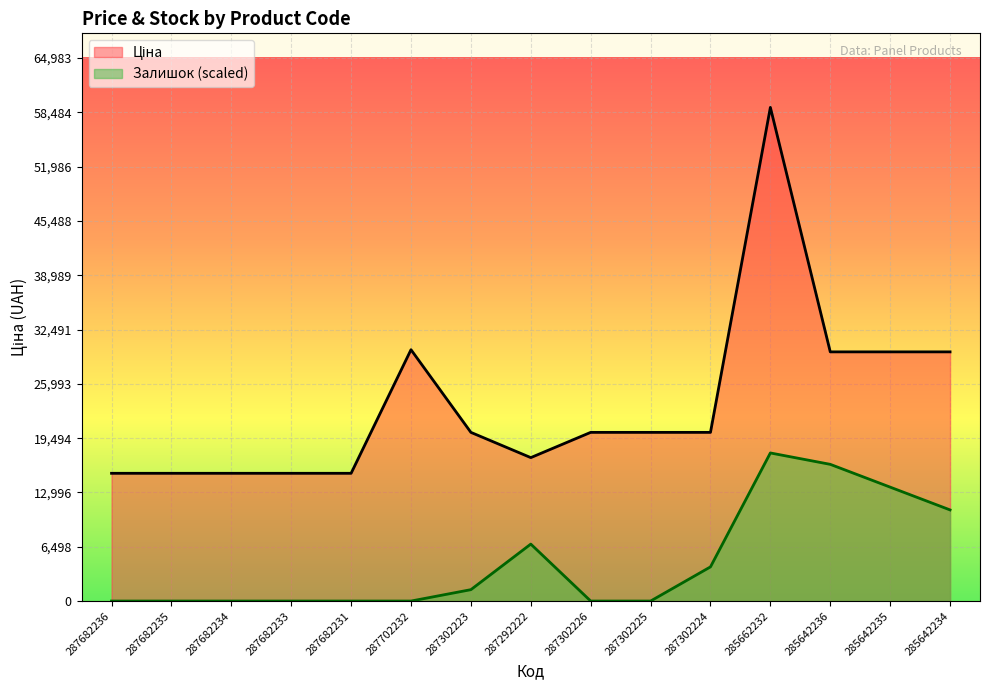

True or false: Залишок has more than 0 interior local peaks.

True